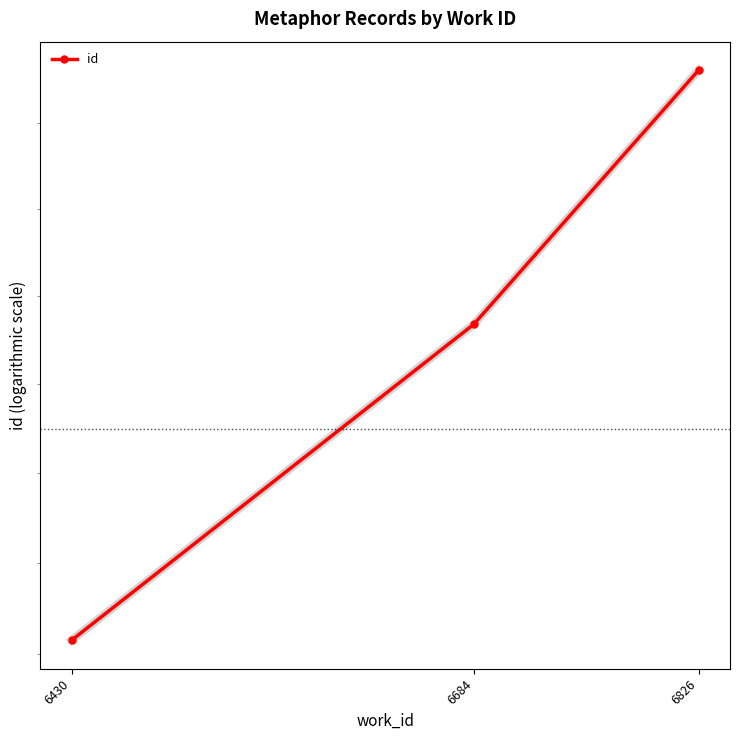

What is the greatest value displayed?

18324